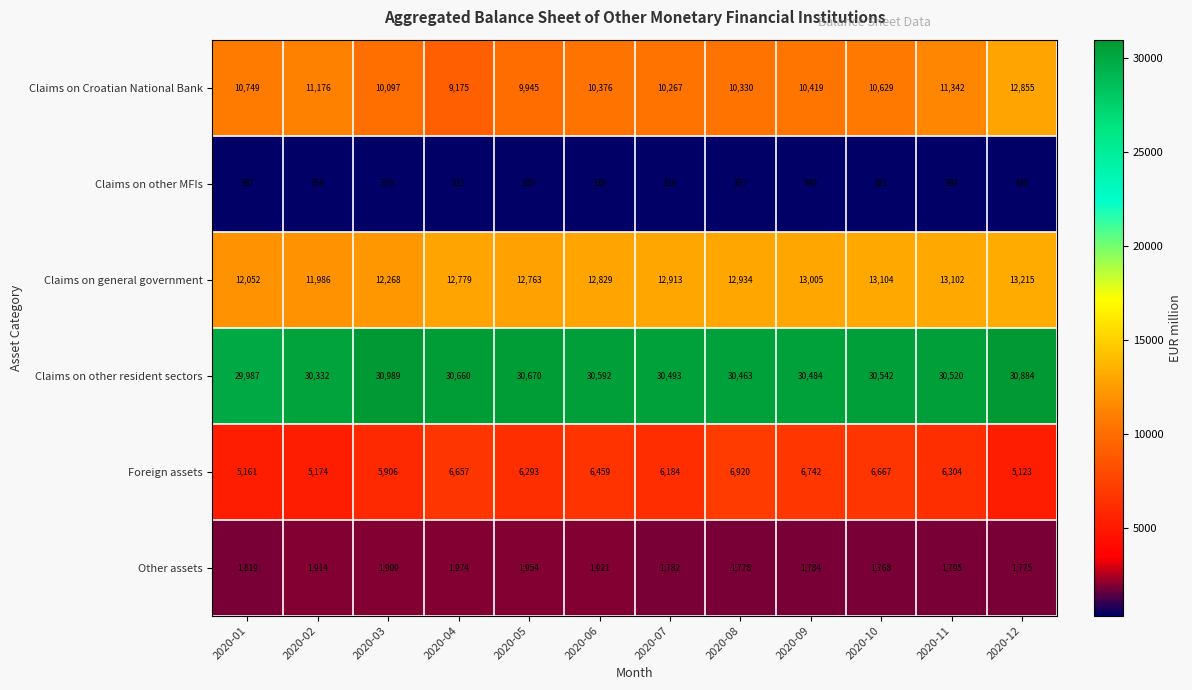

What is the difference between the maximum and second lowest values in the Claims on other resident sectors series?

657